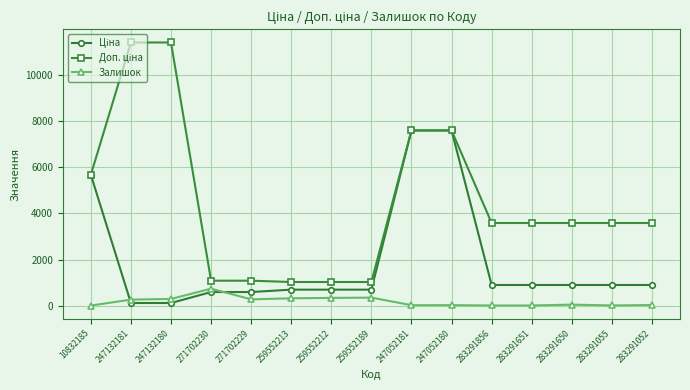

What is the maximum value shown in the chart?

11410.0